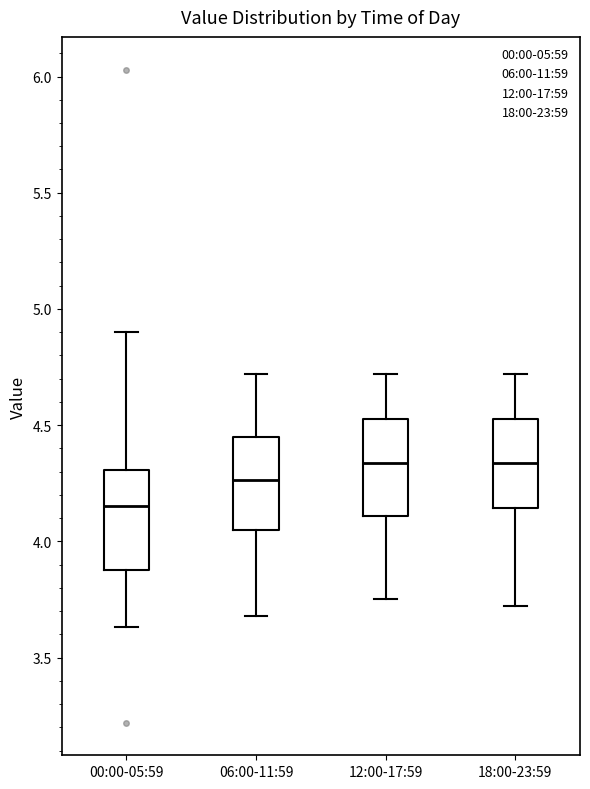

Reading left to right, read every box against the y-axis: the position of its median line, the range the box covers, and the ends of its whiskers. The values are not printed on the chart, so give them approximately, as read against the axis.

00:00-05:59: median 4.15, box 3.90 to 4.30, whiskers 3.65 to 4.90
06:00-11:59: median 4.25, box 4.05 to 4.45, whiskers 3.70 to 4.70
12:00-17:59: median 4.35, box 4.10 to 4.55, whiskers 3.75 to 4.70
18:00-23:59: median 4.35, box 4.15 to 4.55, whiskers 3.70 to 4.70